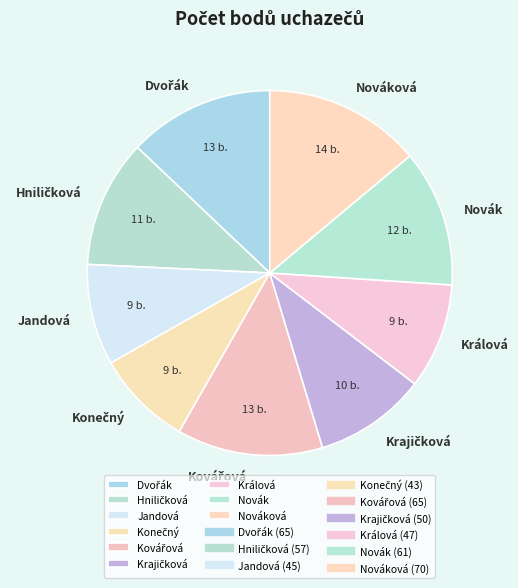

Approximately how many times larger is the value at Nováková compared to Králová?

1.5